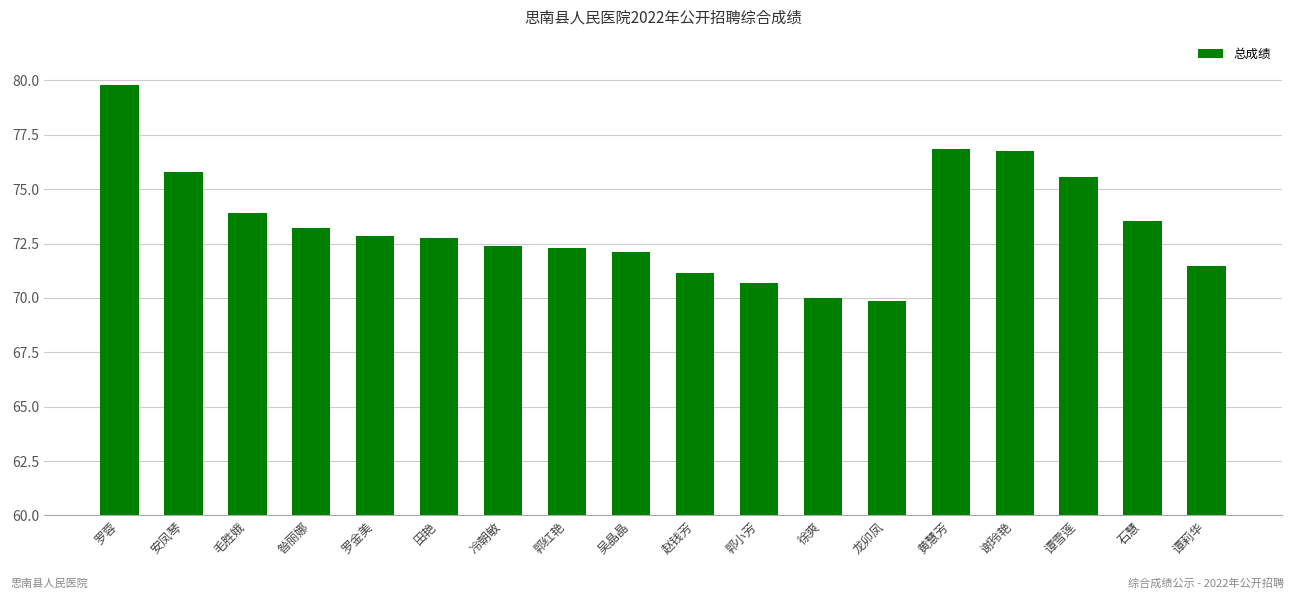

How many values are below 72?

5